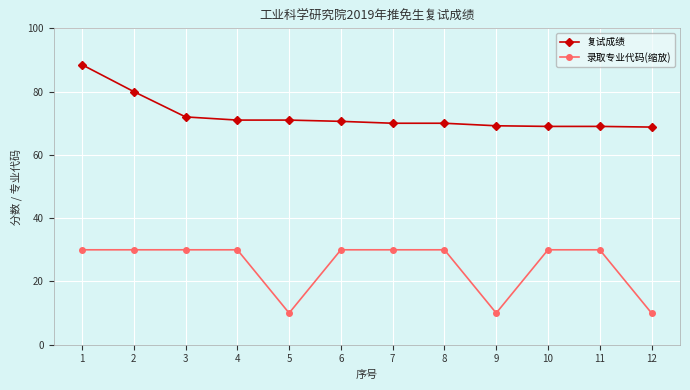

True or false: 复试成绩 has a value of 110.8 at 4.

False